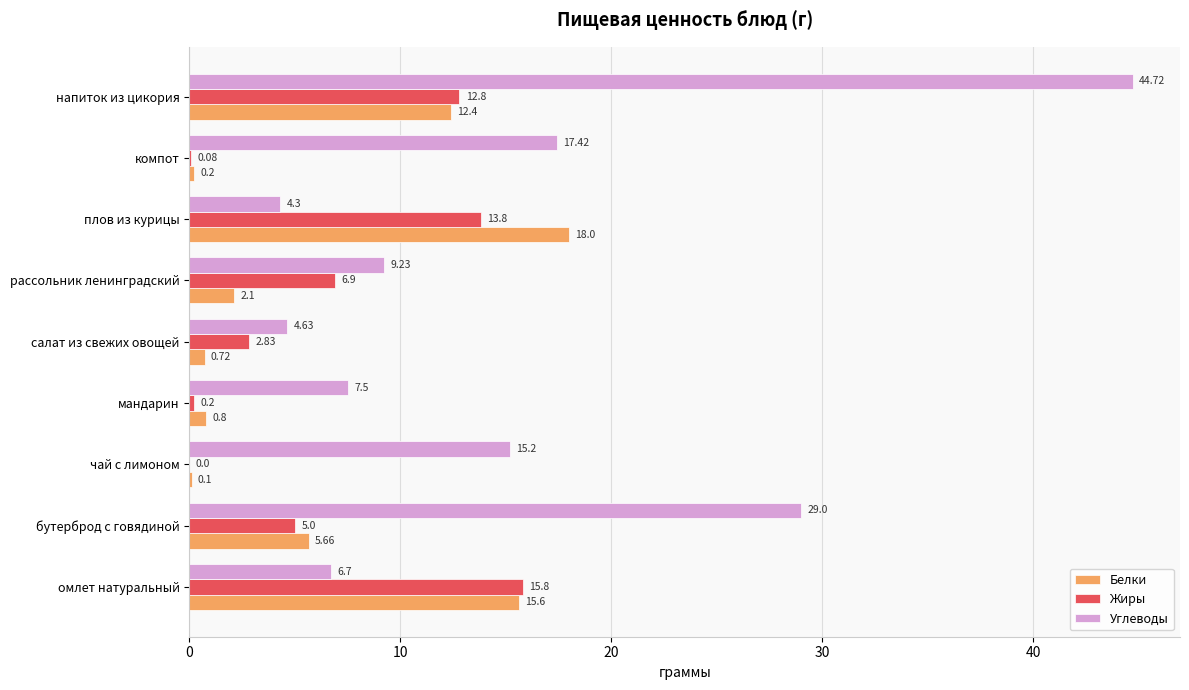

What is the sum of all Жиры values?

57.4